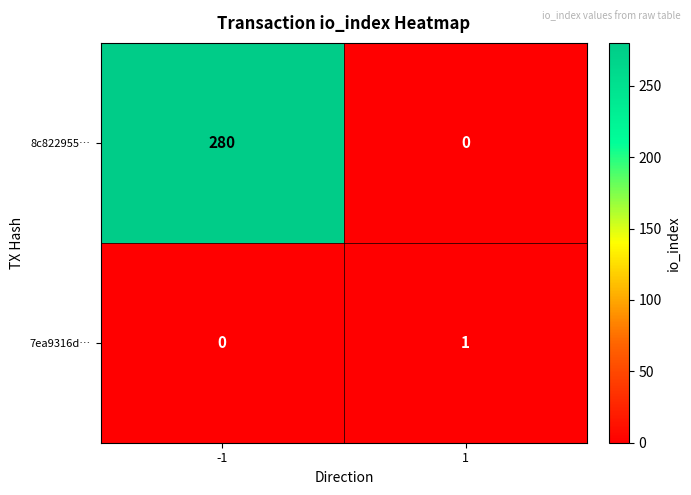

What is the total value across all series at 1?

1